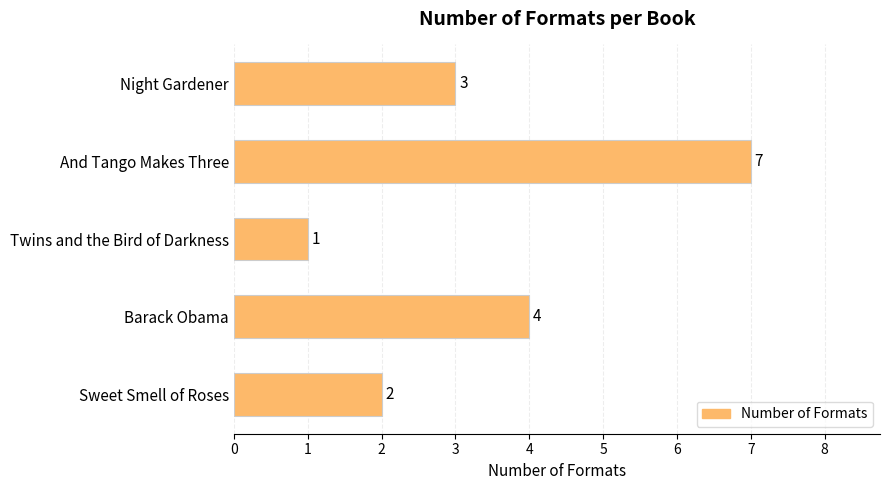

The chart shows a value of 1 at Night Gardener. True or false?

False